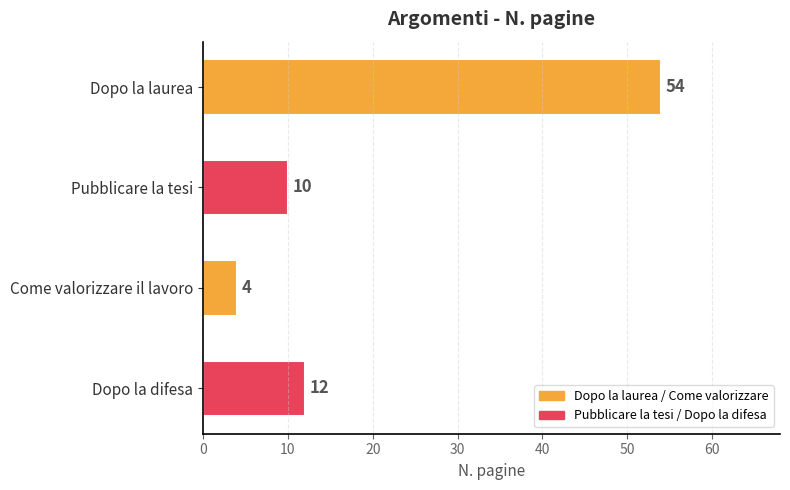

Which has a higher value, Dopo la laurea or Come valorizzare il lavoro?

Dopo la laurea